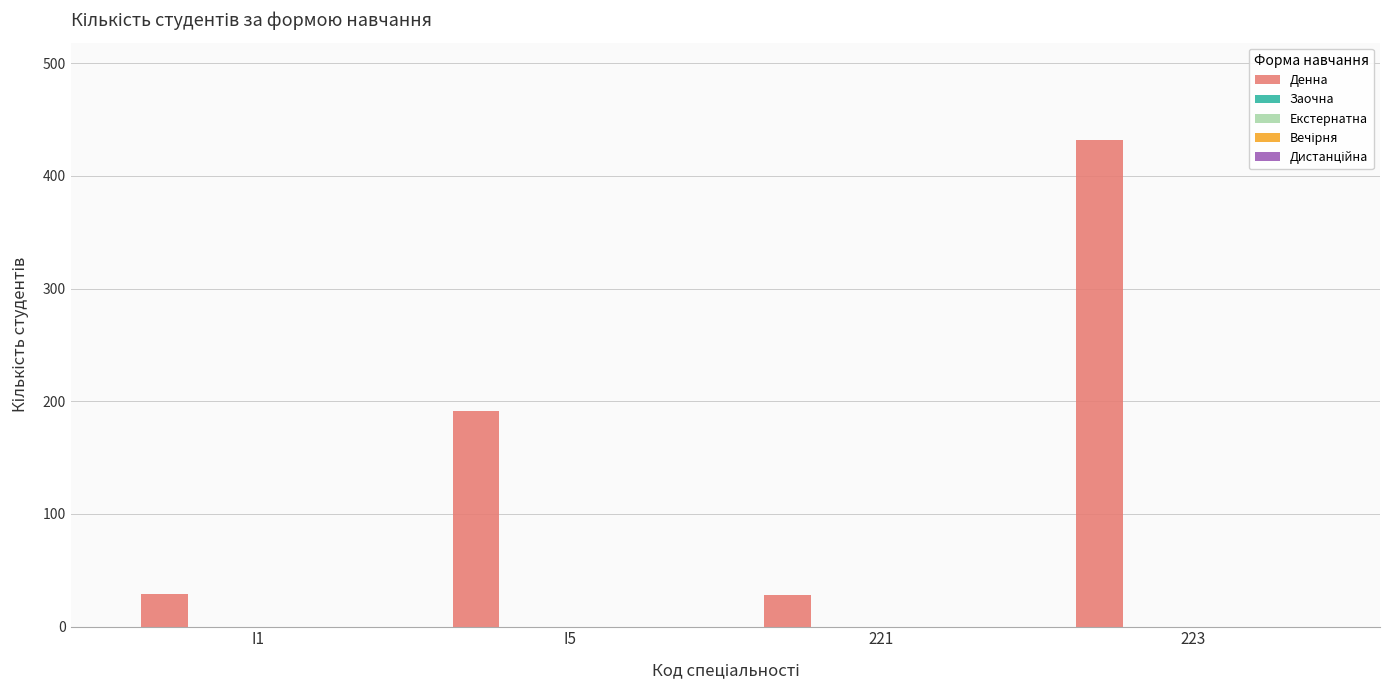

What is the minimum value shown in the chart?

28